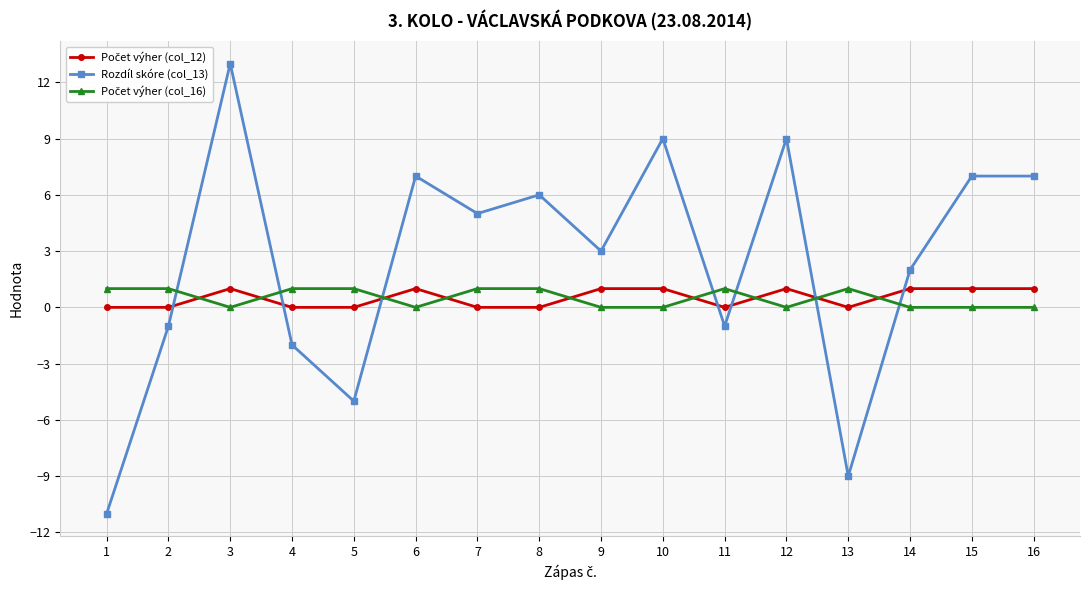

What is the value of the Rozdíl skóre (col_13) point at the 4th from the left?

-2